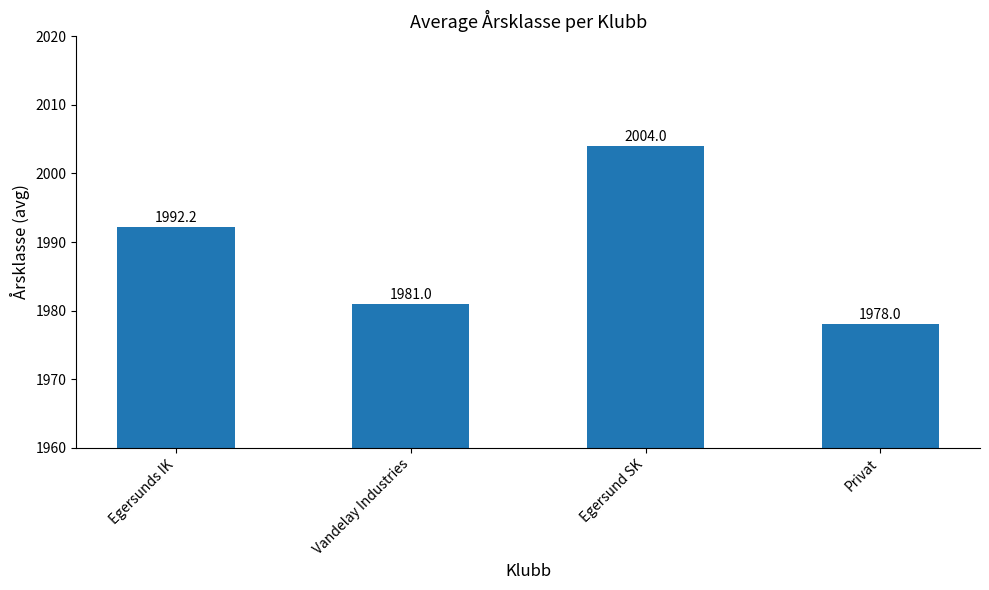

What is the change in value from Egersunds IK to Egersund SK?

+11.8